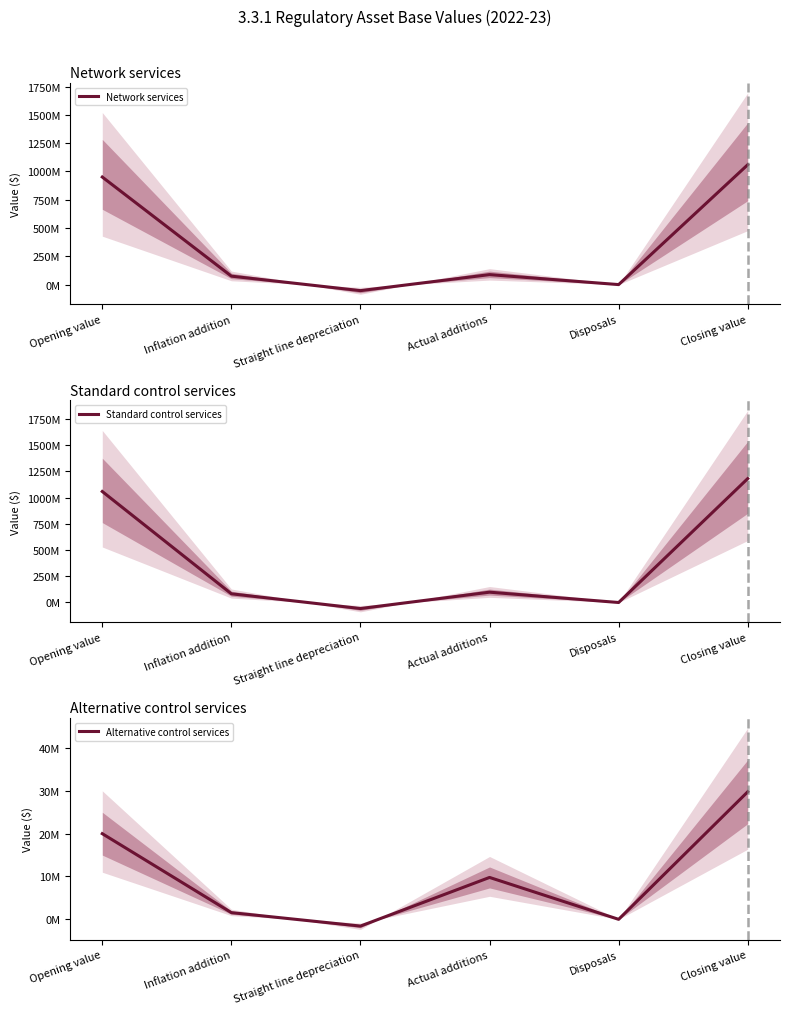

List the labels in order of Network services value, smallest first.

Straight line depreciation, Disposals, Inflation addition, Actual additions, Opening value, Closing value